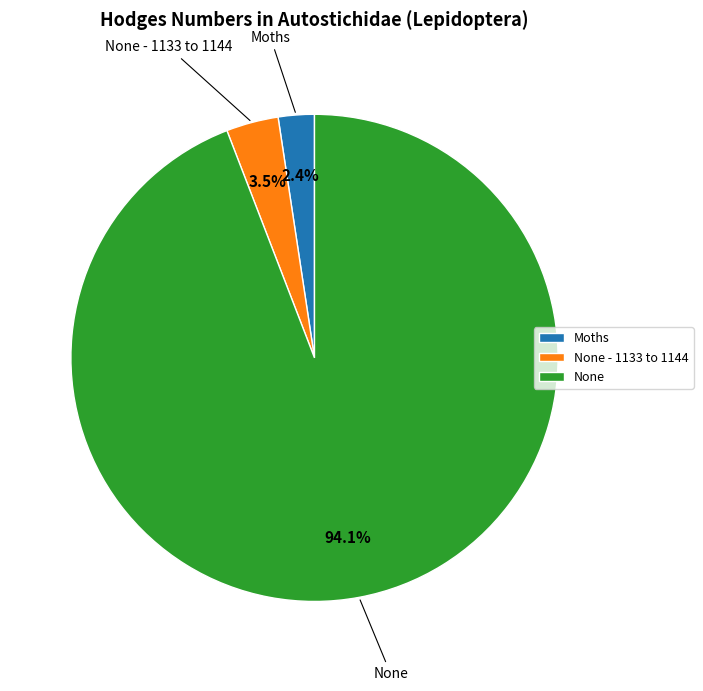

What is the smallest slice in the pie chart?

Moths